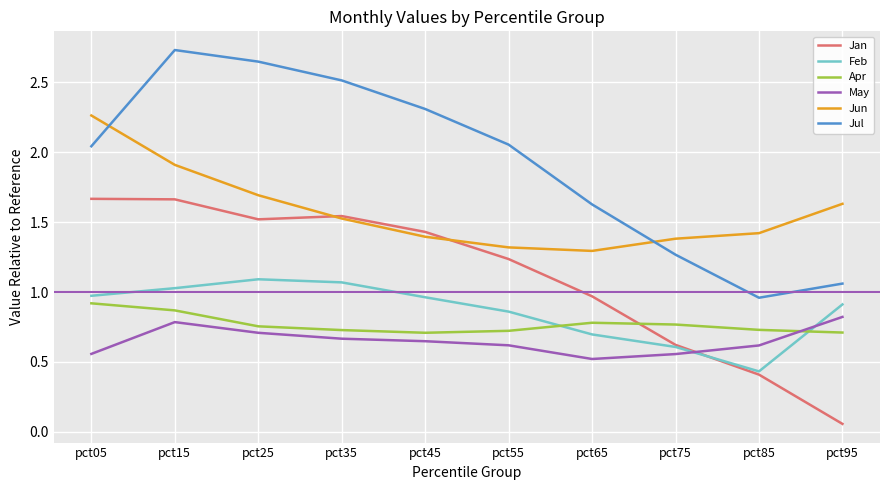

At which category does the chart reach its peak across all series?

pct15